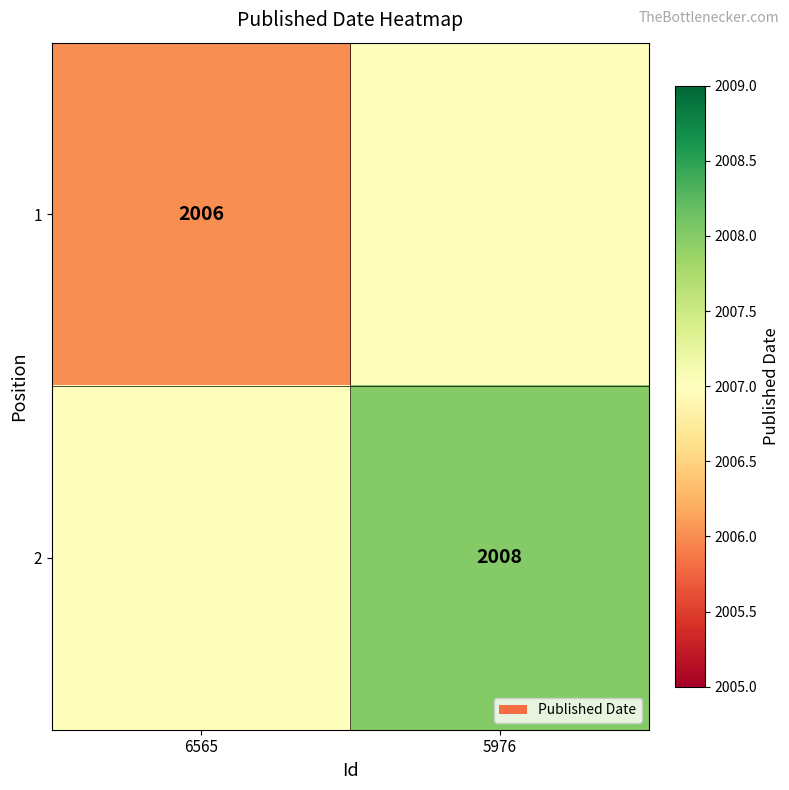

Which category has the highest value across all series?

5976